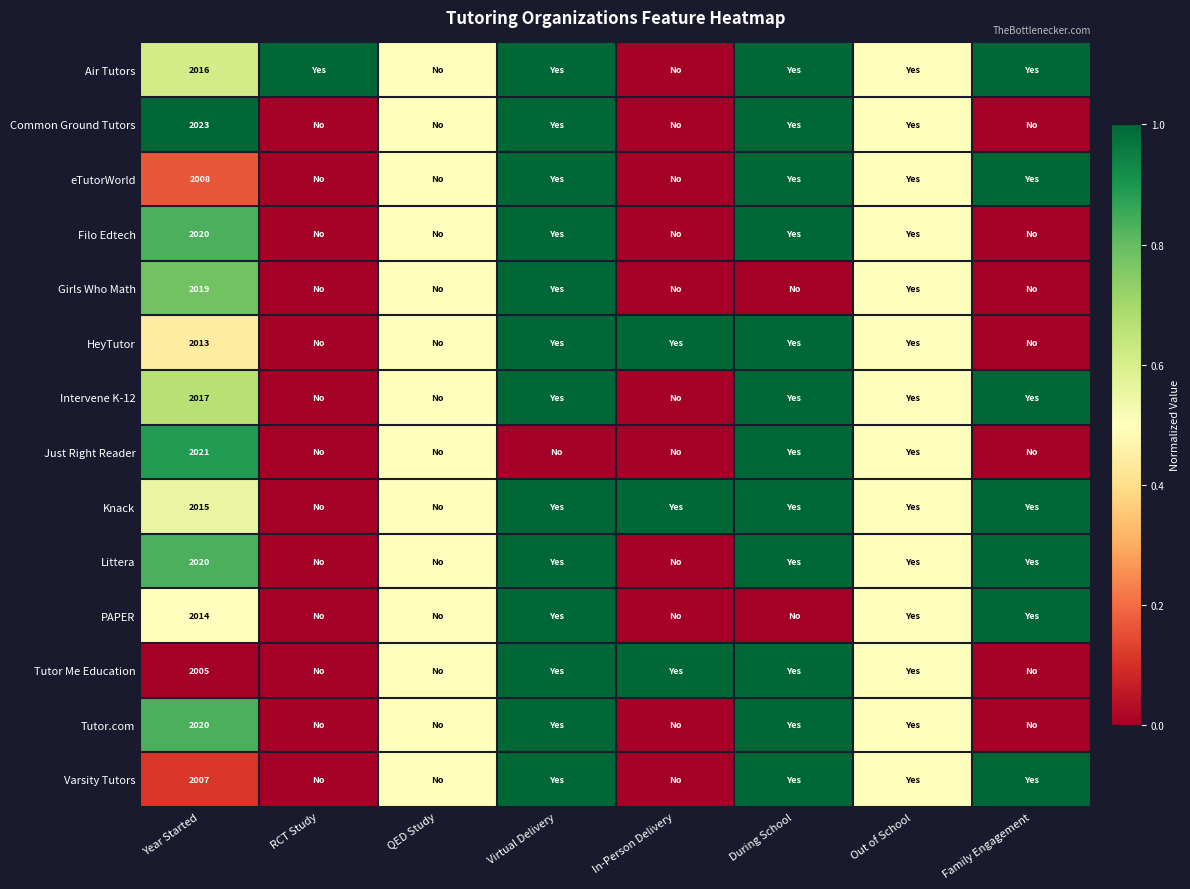

Which has a higher value, RCT Study or Family Engagement?

RCT Study